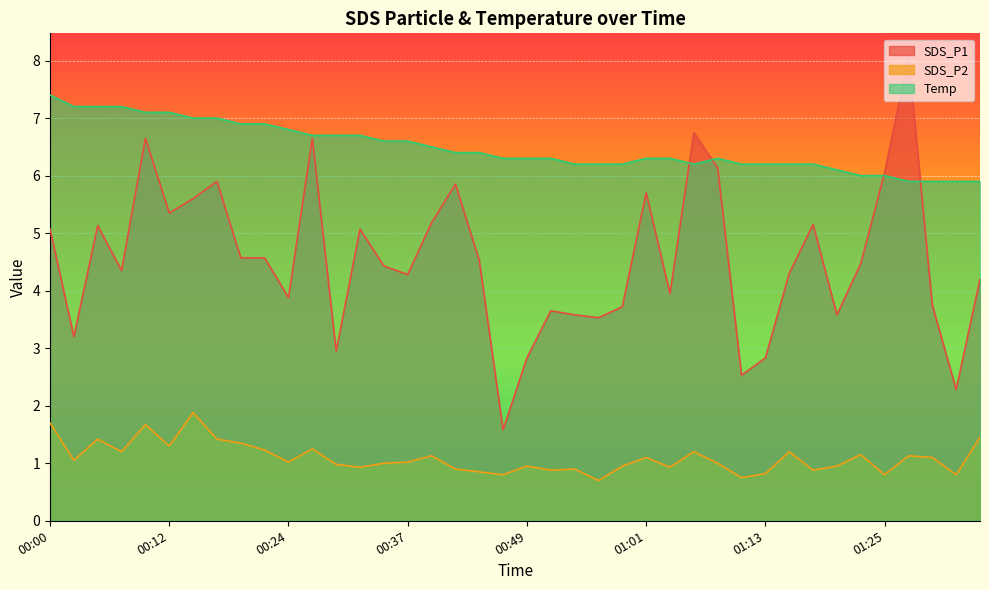

At 01:35, list the series in order from largest to smallest.

Temp, SDS_P1, SDS_P2